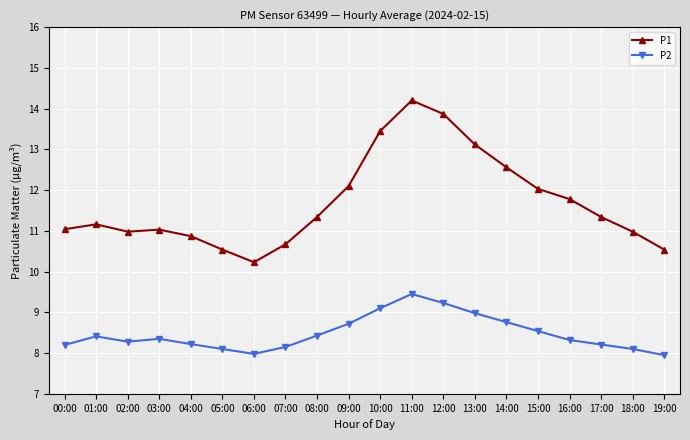

At which category is the sum across all series the highest?

11:00